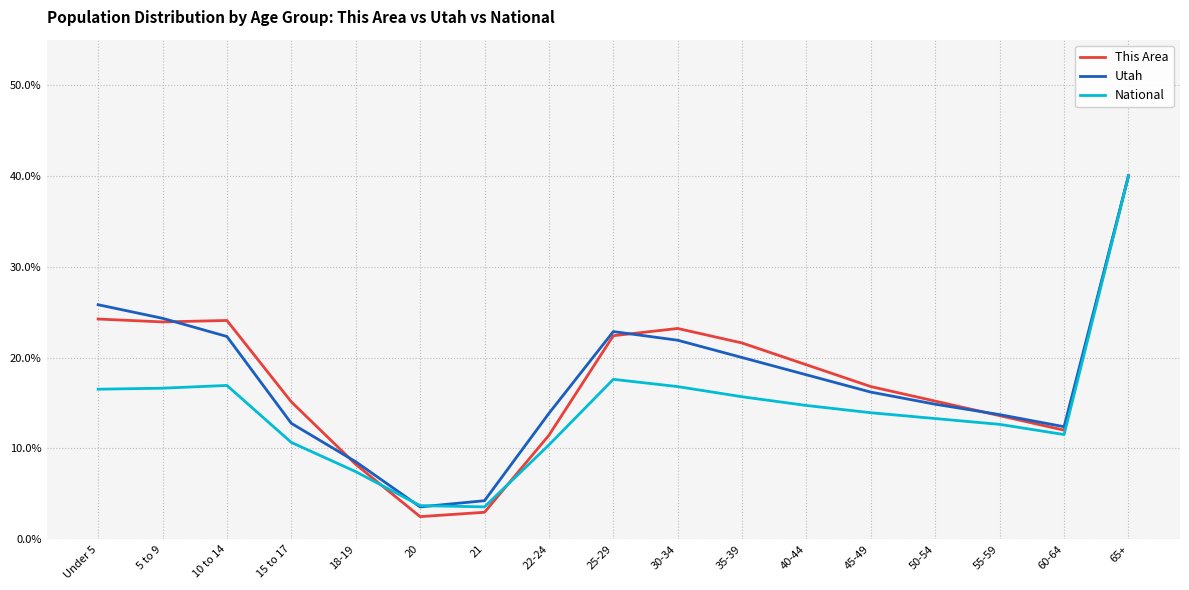

Read the This Area value at 60-64.

0.1